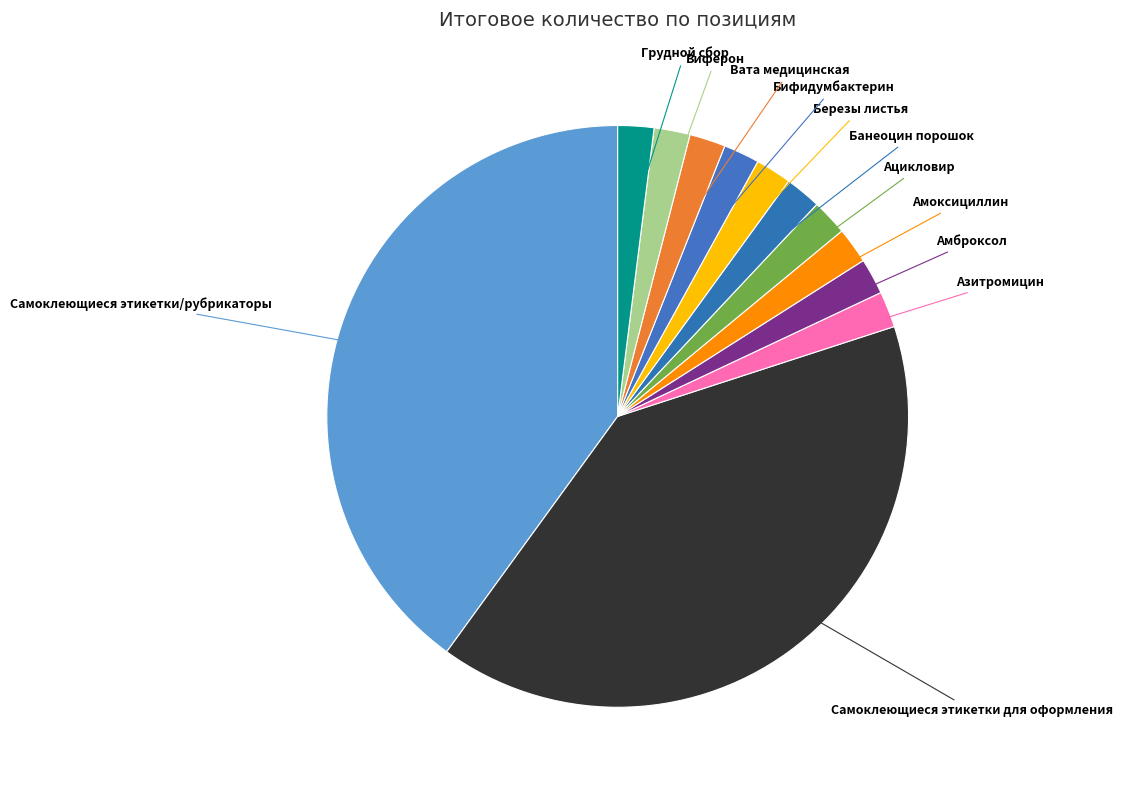

Count the number of slices in the pie.

12